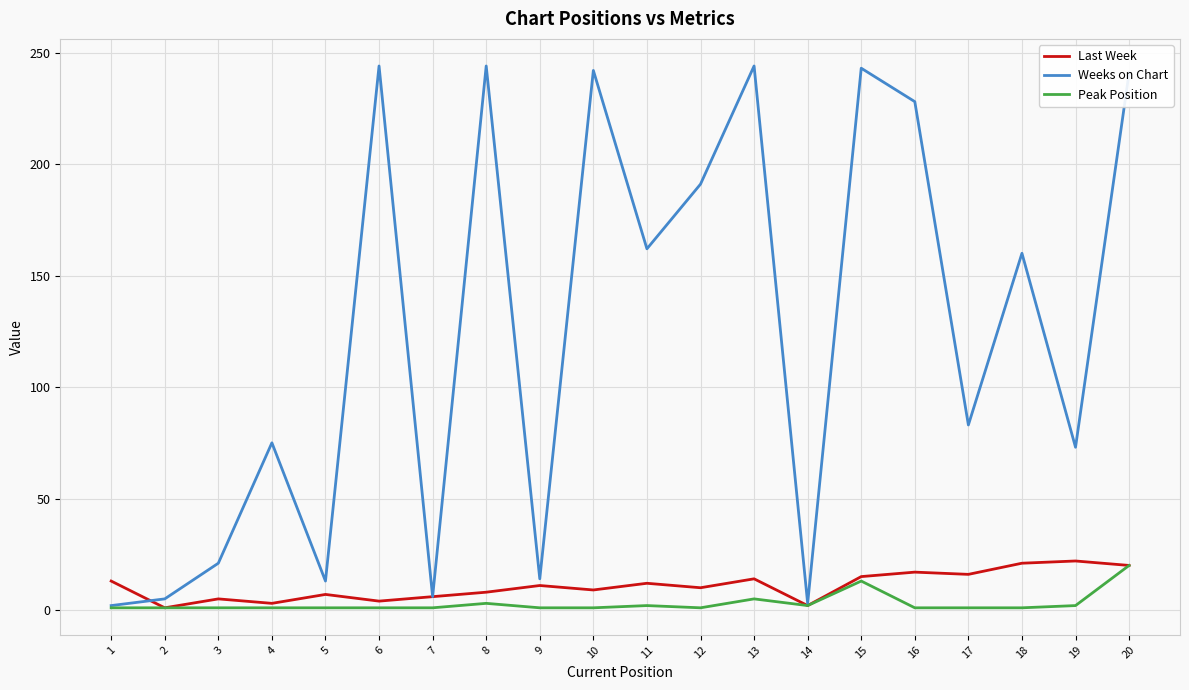

What is the highest value of the Last Week series?

22